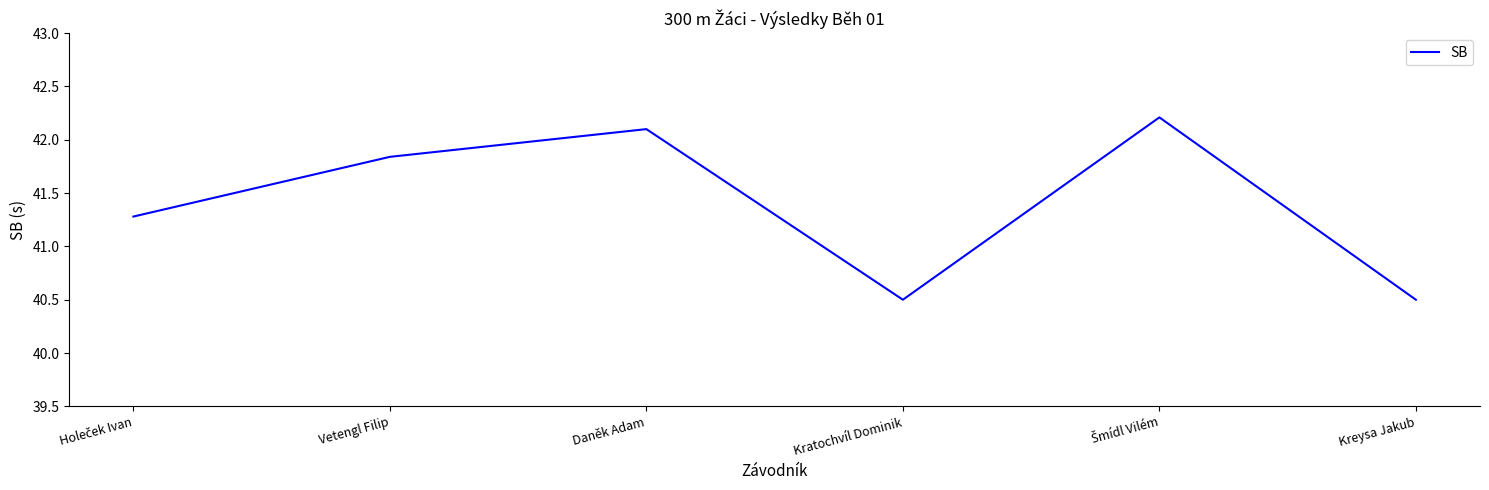

What value does the data have at Daněk Adam?

42.1